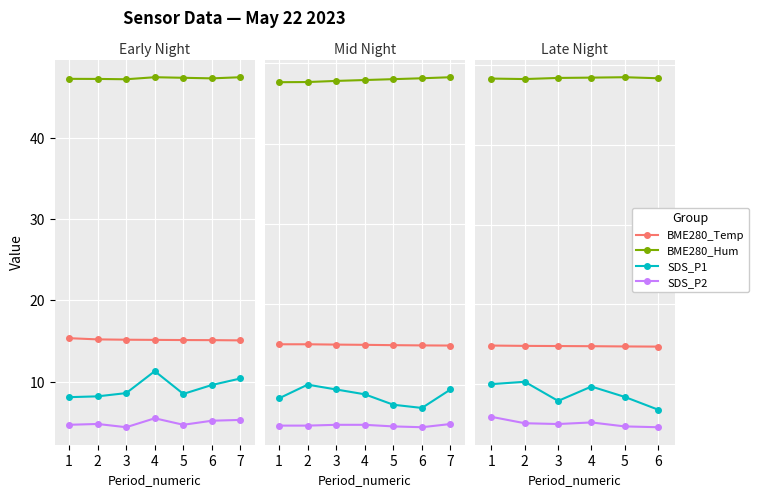

Does the chart display data point markers on the line(s)?

Yes